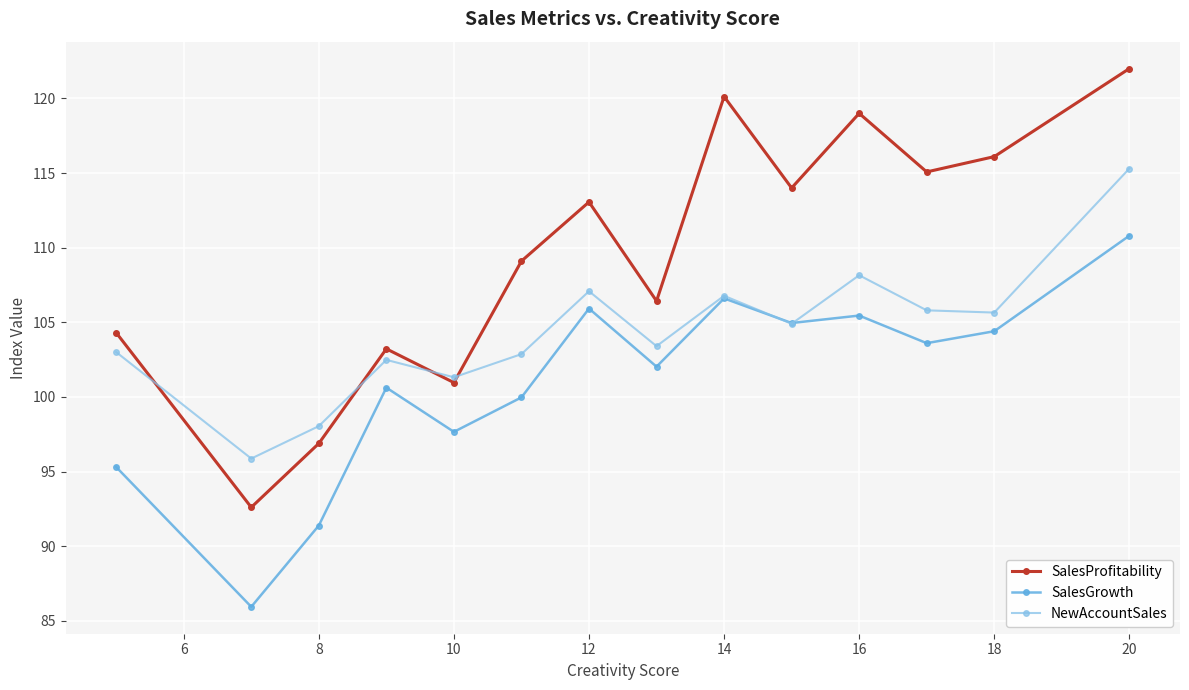

What is the value of the NewAccountSales point at the 12th from the left?

105.8